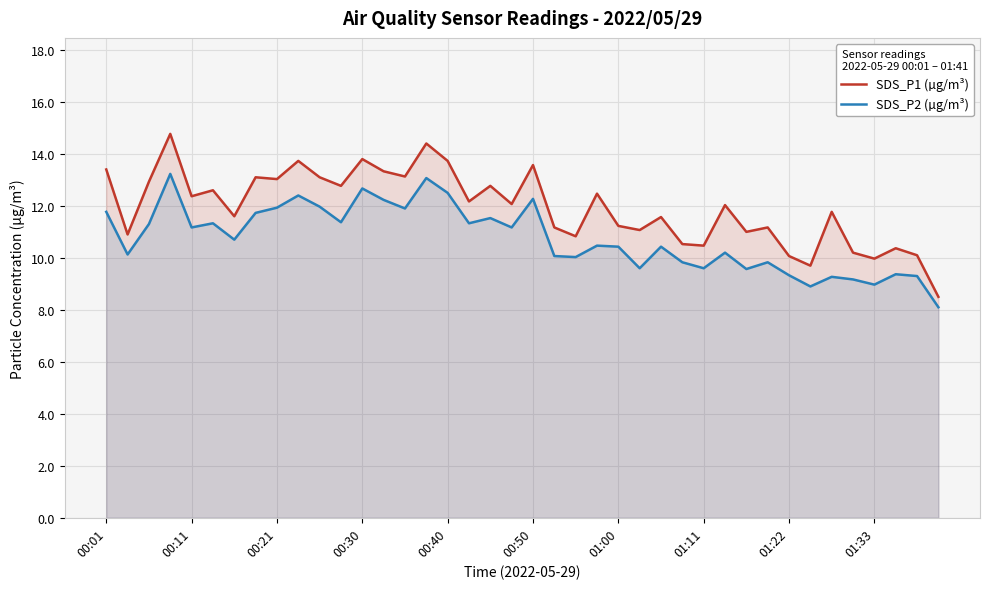

True or false: SDS_P2 (µg/m³) and SDS_P1 (µg/m³) intersect in this chart.

False